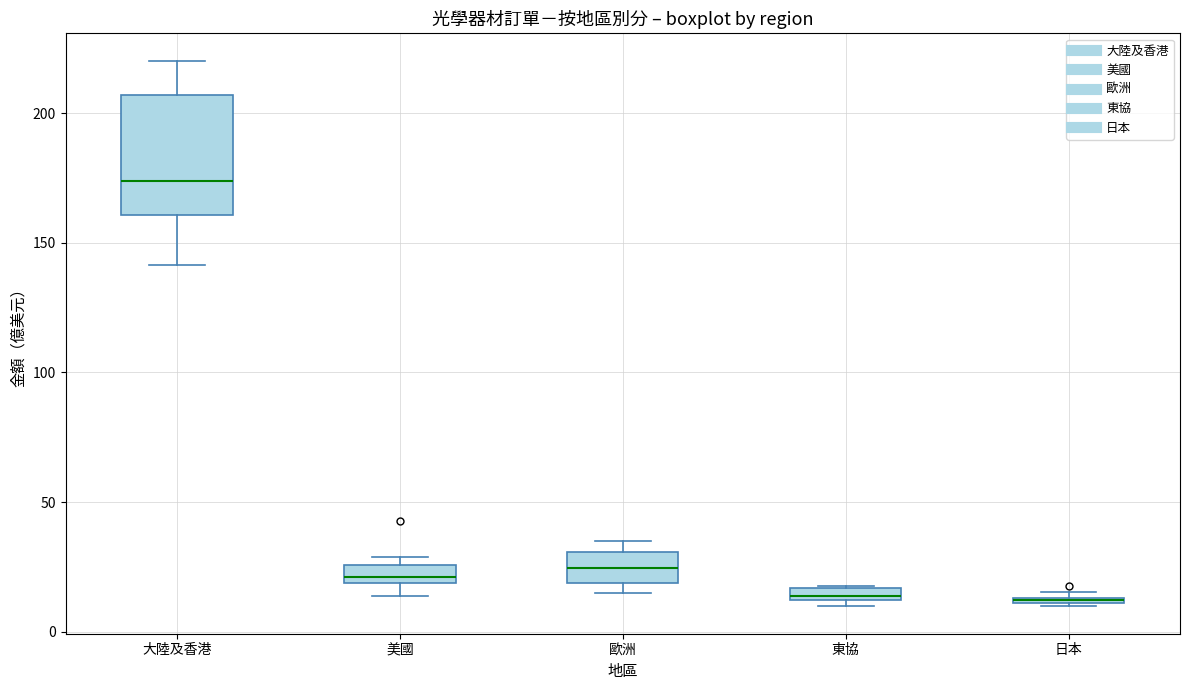

Where is the lower edge of the box for 歐洲 on the y-axis? The values are not printed on the chart, so give them approximately, as read against the axis.

20